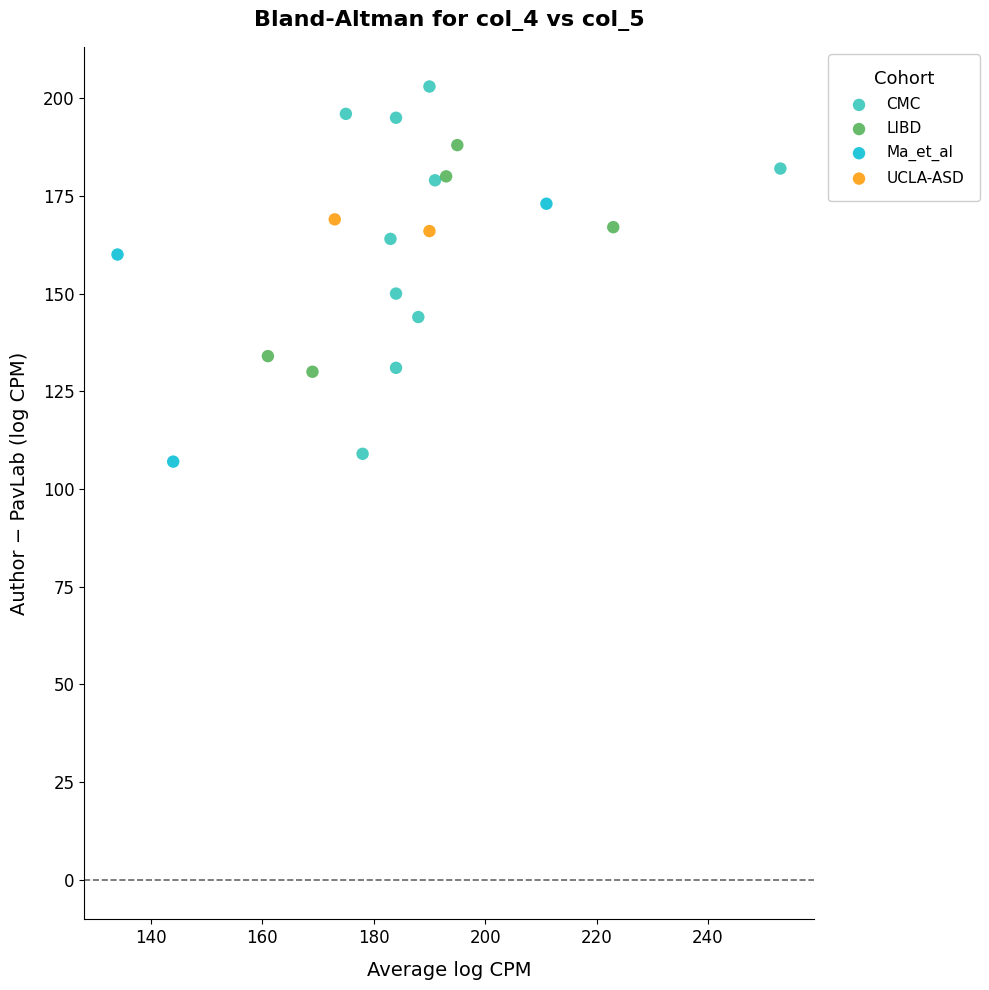

What are all the series names shown in the legend?

CMC, LIBD, Ma_et_al, UCLA-ASD